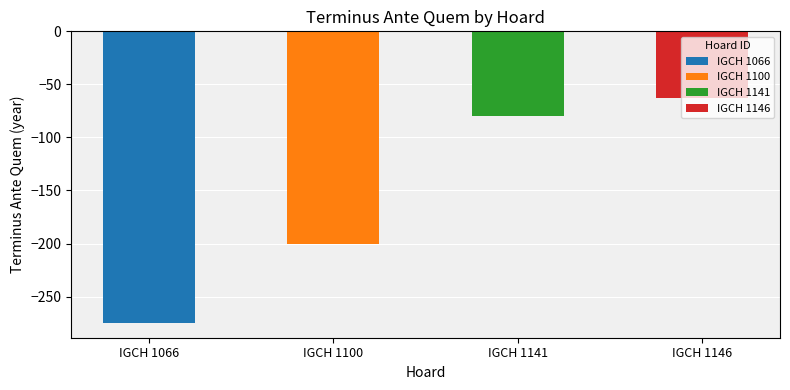

Which has a higher value, IGCH 1066 or IGCH 1100?

IGCH 1100